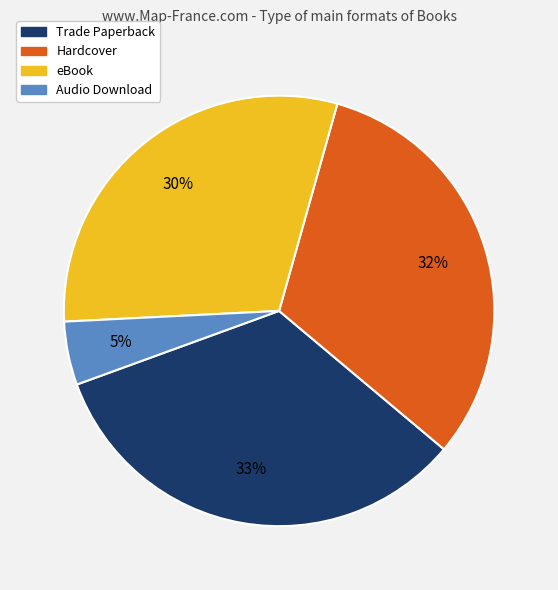

How many slices are in this pie chart?

4